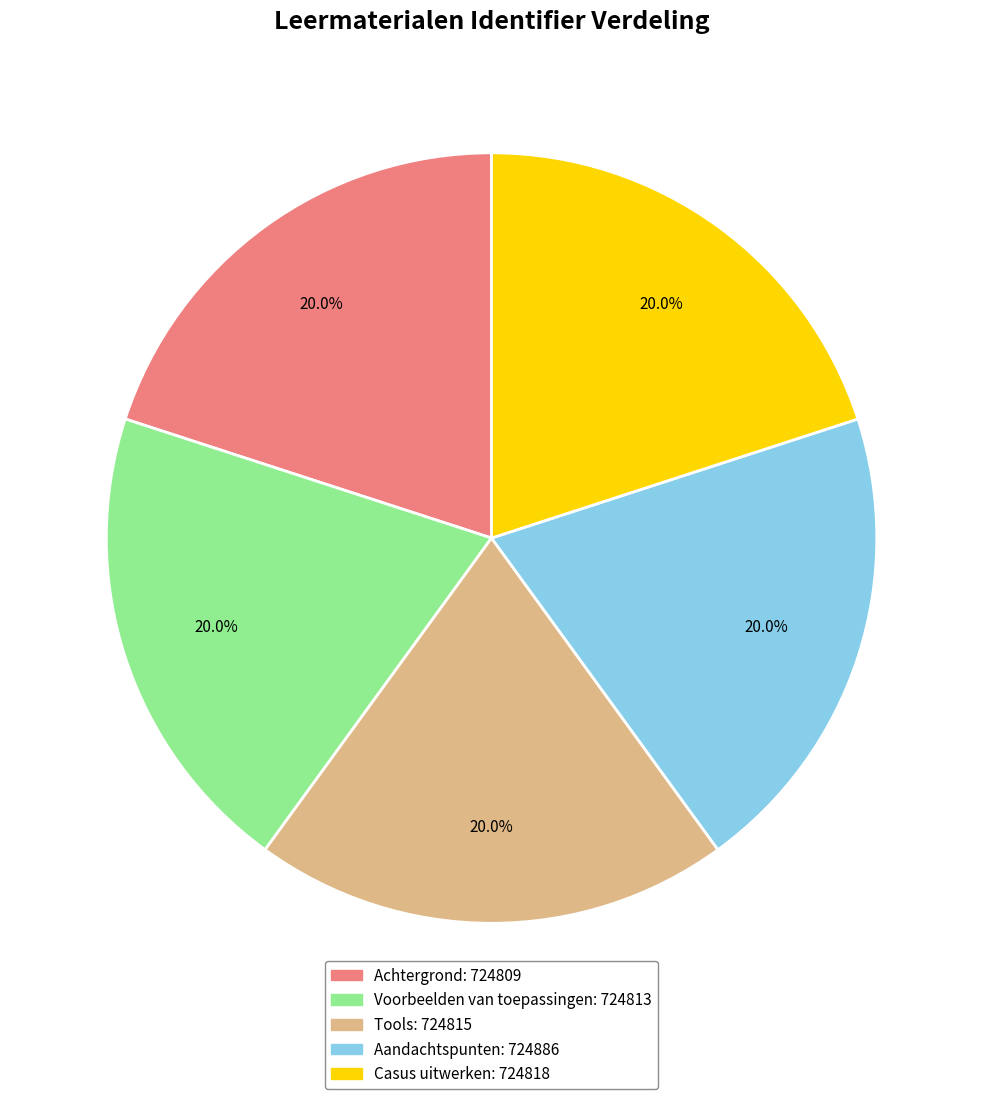

Count the number of slices in the pie.

5